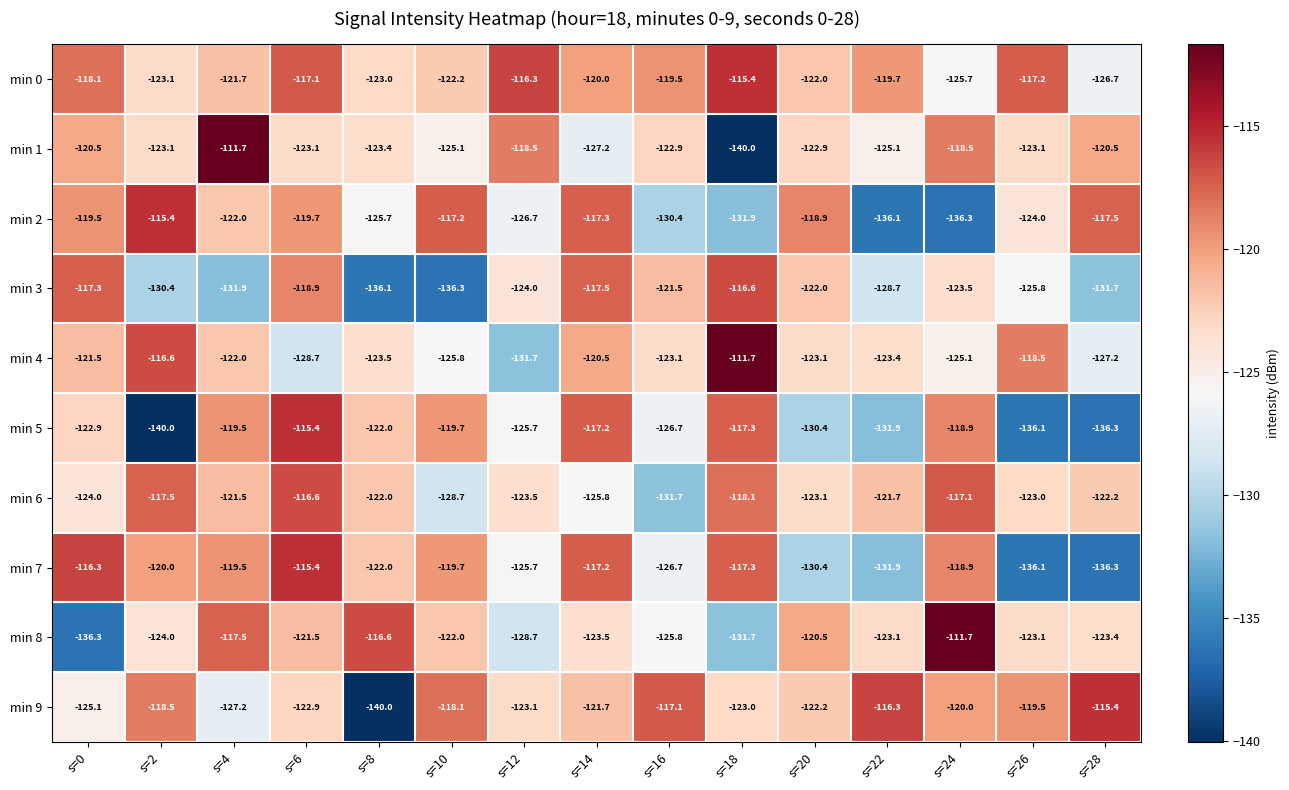

List the labels in order of min 0 value, largest first.

s=18, s=12, s=6, s=26, s=0, s=16, s=22, s=14, s=4, s=20, s=10, s=8, s=2, s=24, s=28